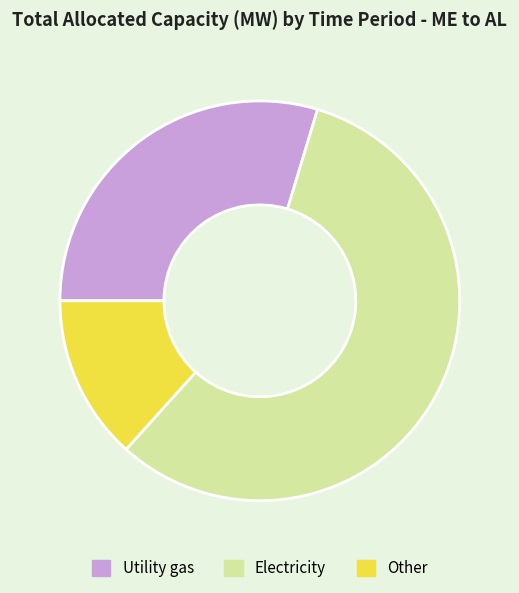

Is there a majority slice in this chart?

Yes